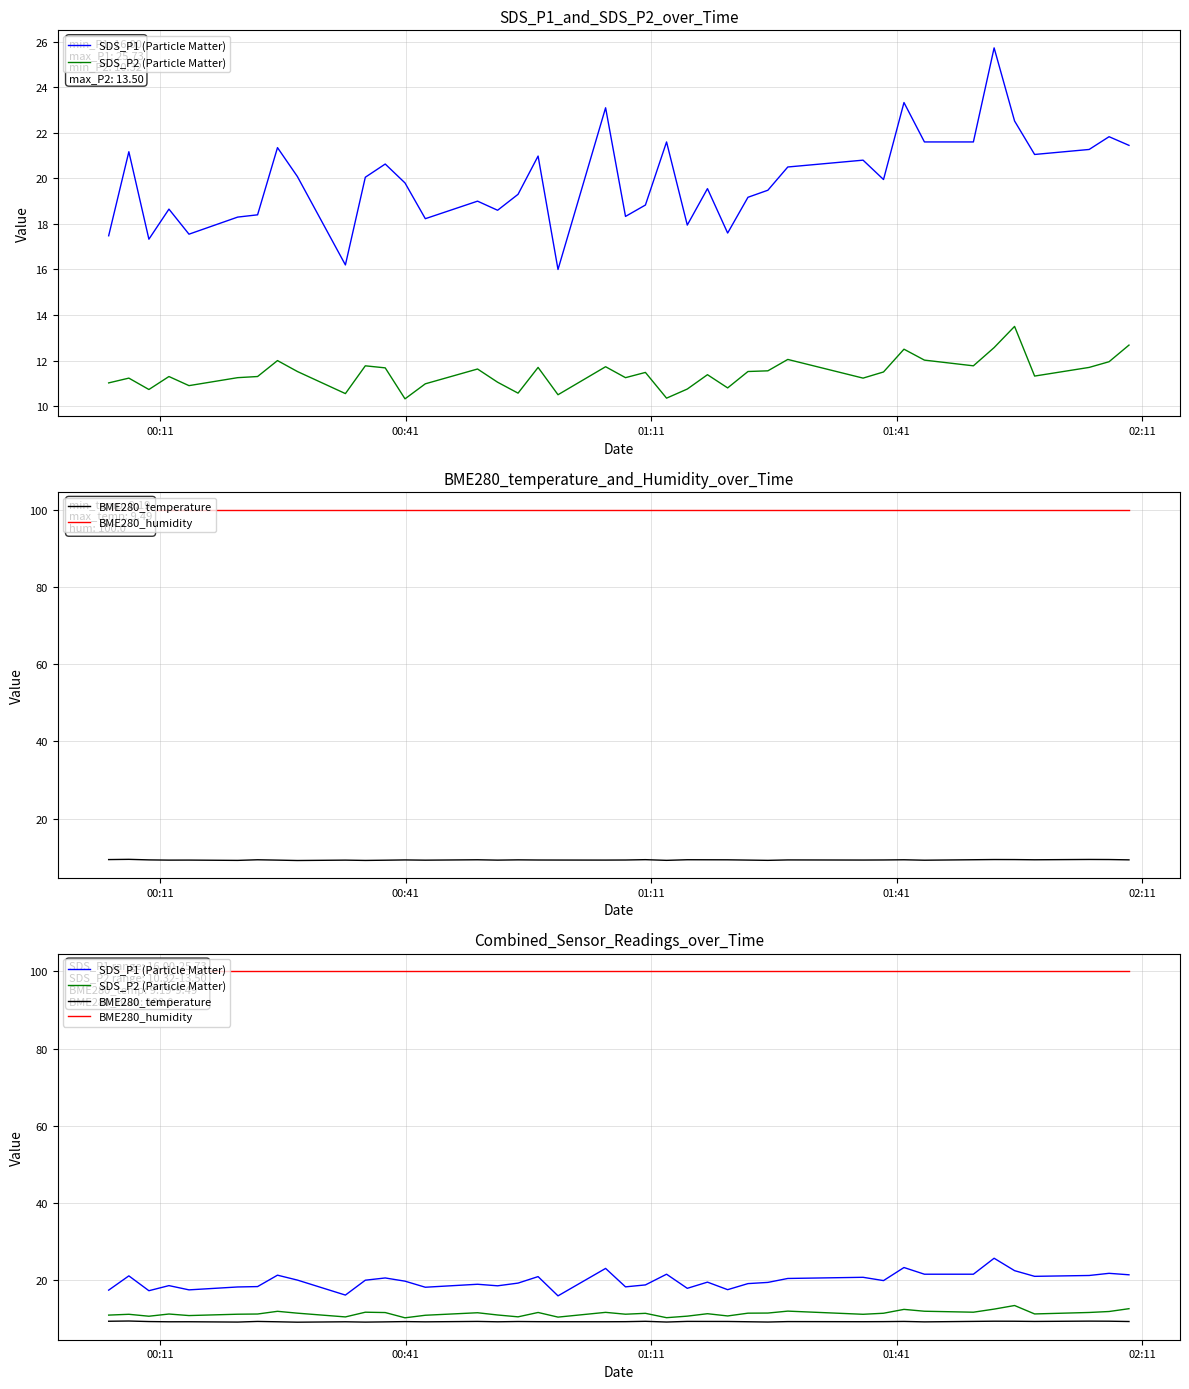

True or false: BME280_temperature has more than 0 points higher than both neighbors.

True